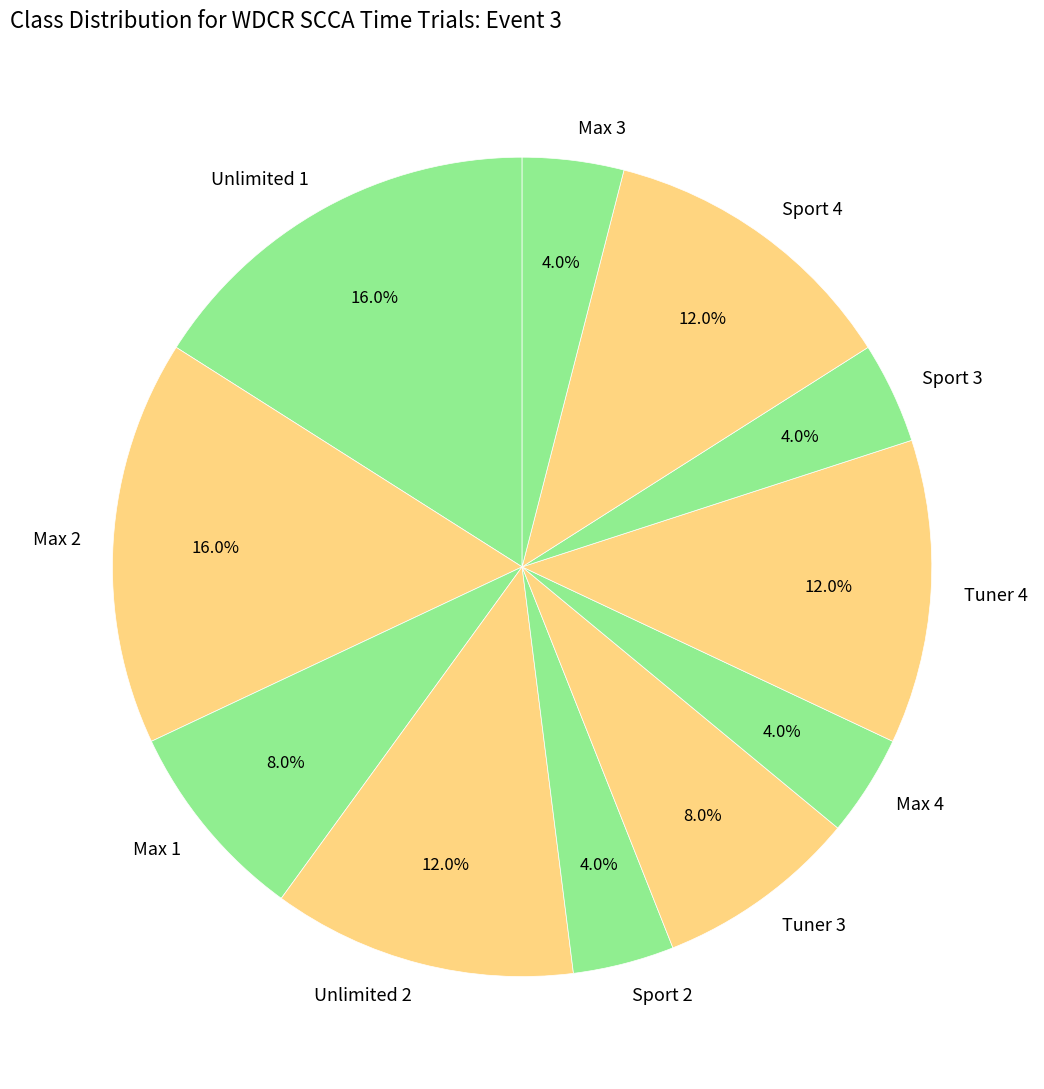

Between Max 1 and Sport 4, which is larger?

Sport 4